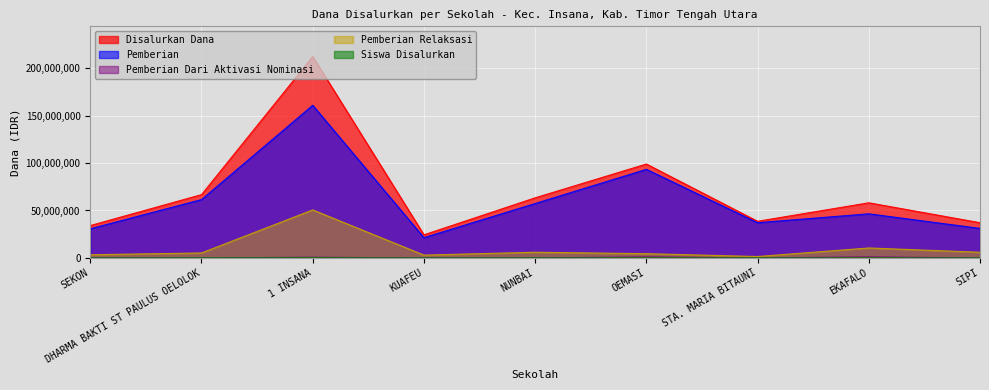

Which series has the largest range (max minus min)?

Disalurkan Dana